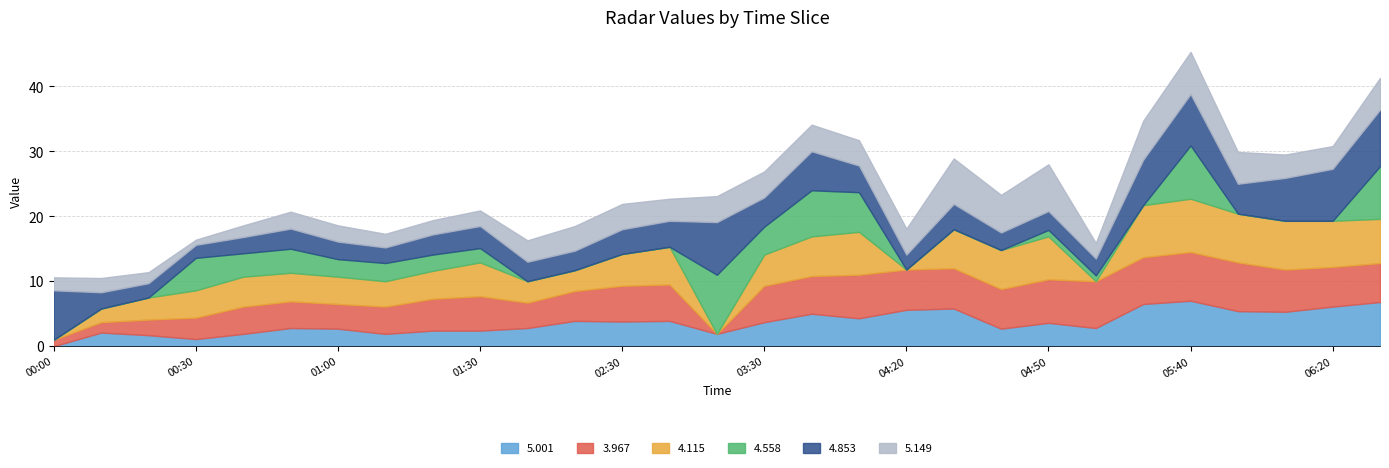

What is the label of the 8th point from the right?

2018/06/27 04:50